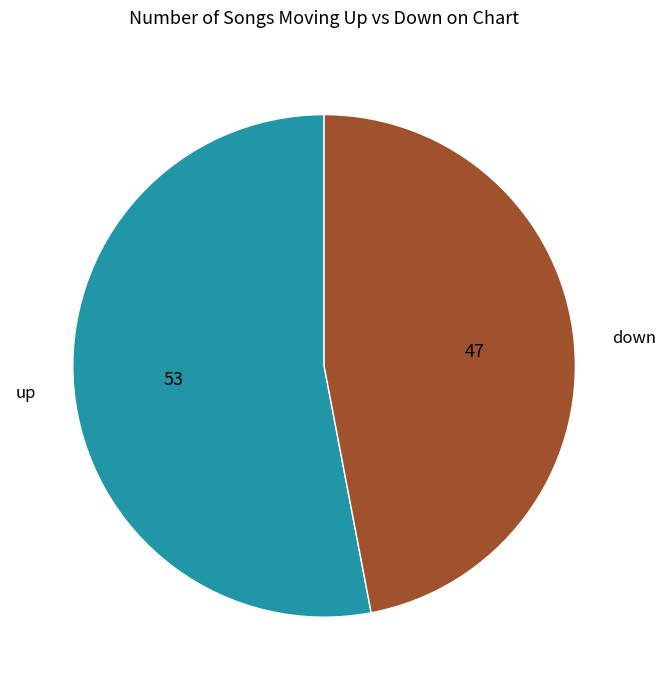

Which category has the smallest portion of the pie?

down